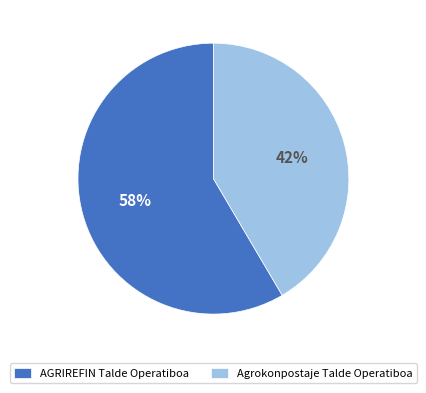

Which category has the biggest portion of the pie?

AGRIREFIN Talde Operatiboa